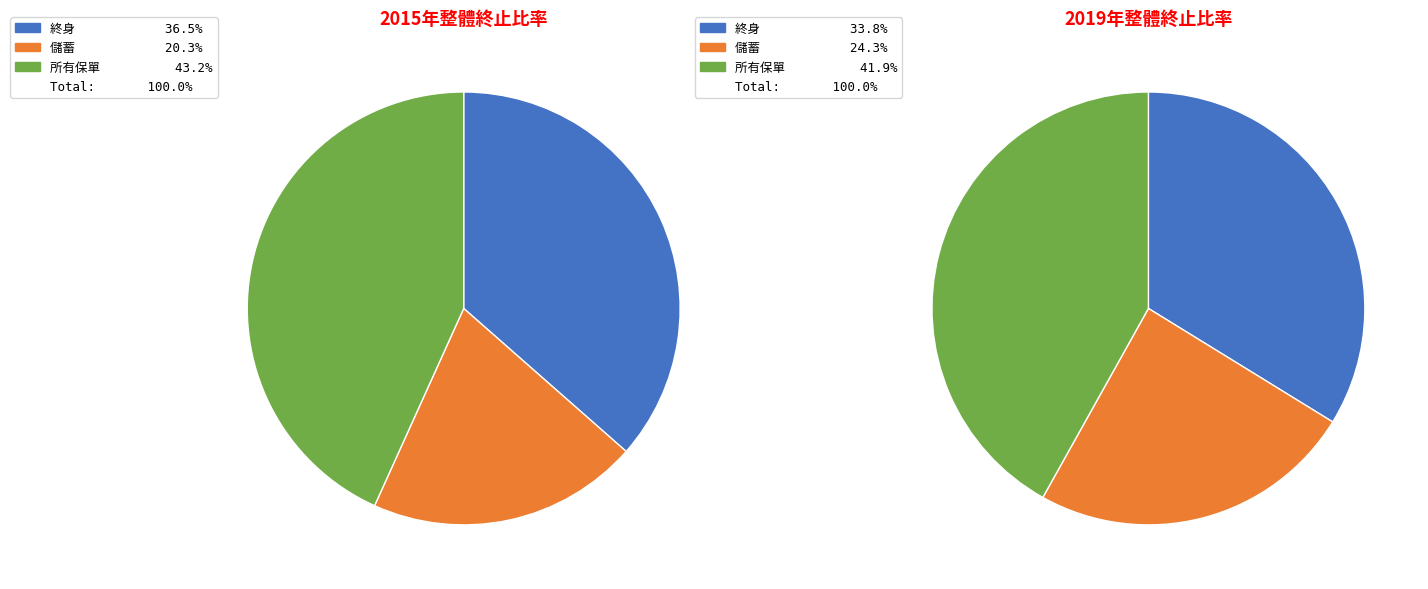

True or false: 終身 accounts for 26% of the total.

False